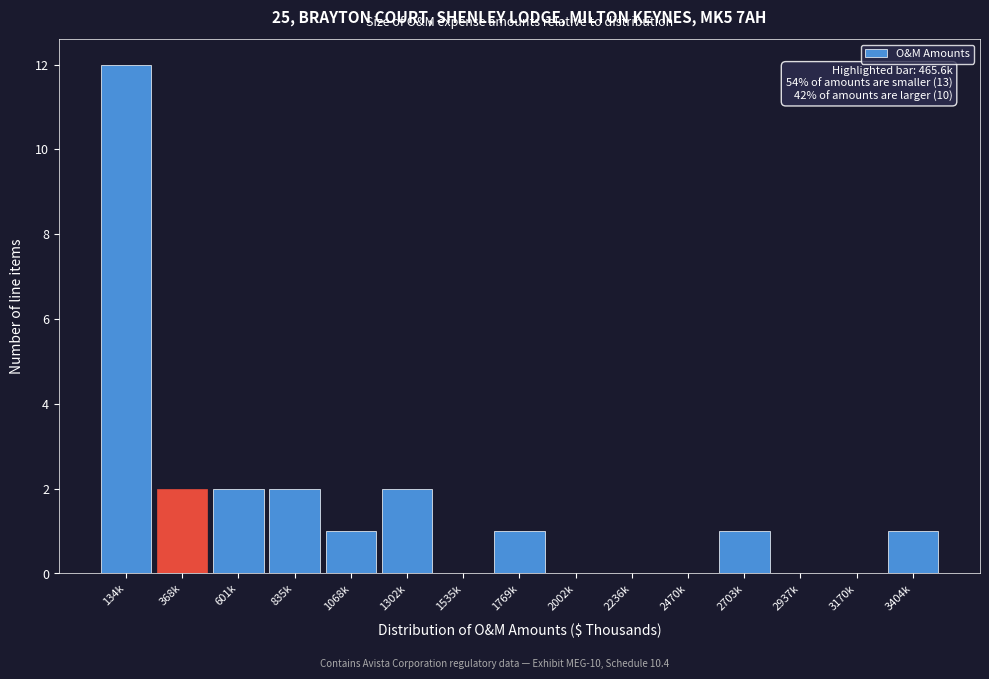

Reading left to right, transcribe all the data shown in this chart.

134k=12	368k=2	601k=2	835k=2	1068k=1	1302k=2	1535k=0	1769k=1	2002k=0	2236k=0	2470k=0	2703k=1	2937k=0	3170k=0	3404k=1